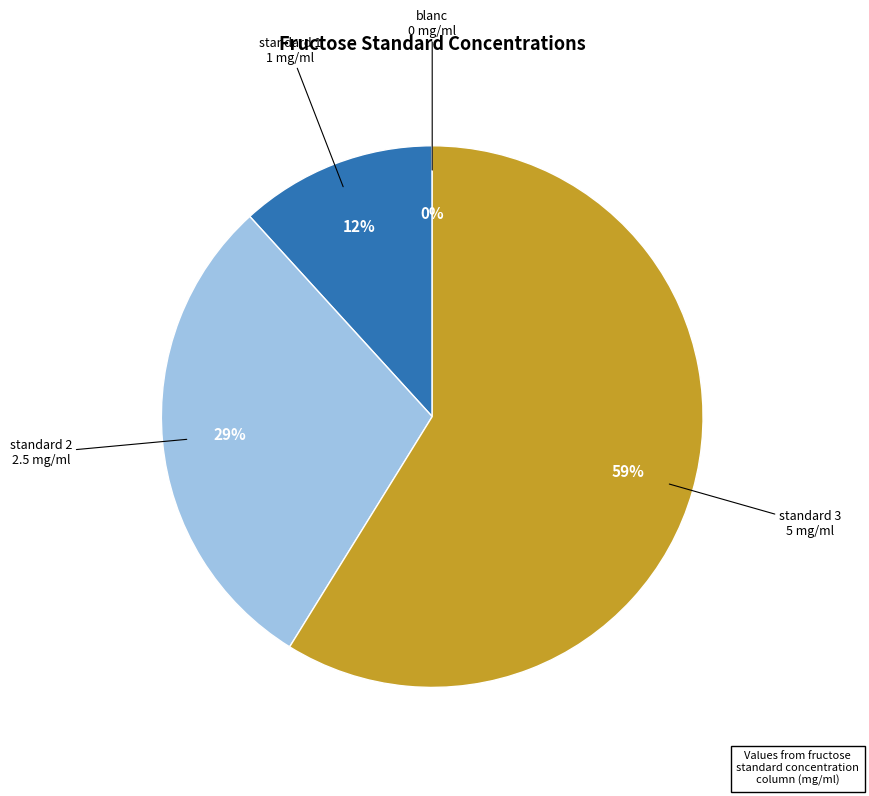

What percentage is NOT represented by blanc?

100.0%